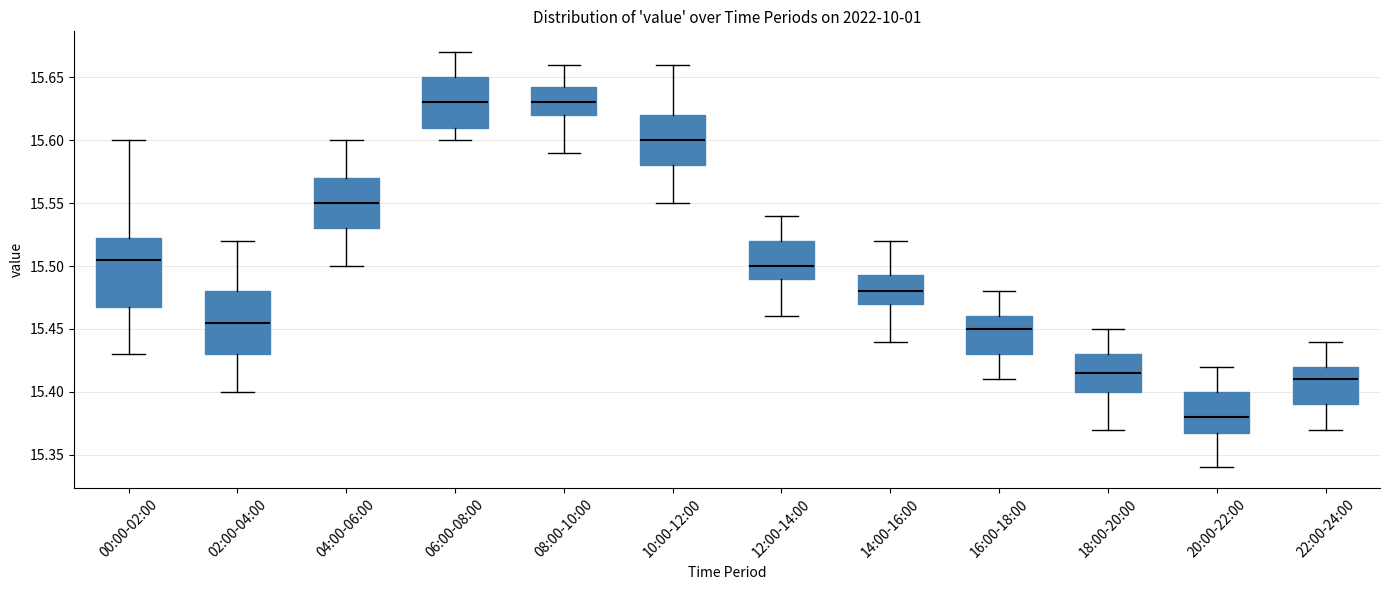

Which box has the lowest median line?

20:00-22:00